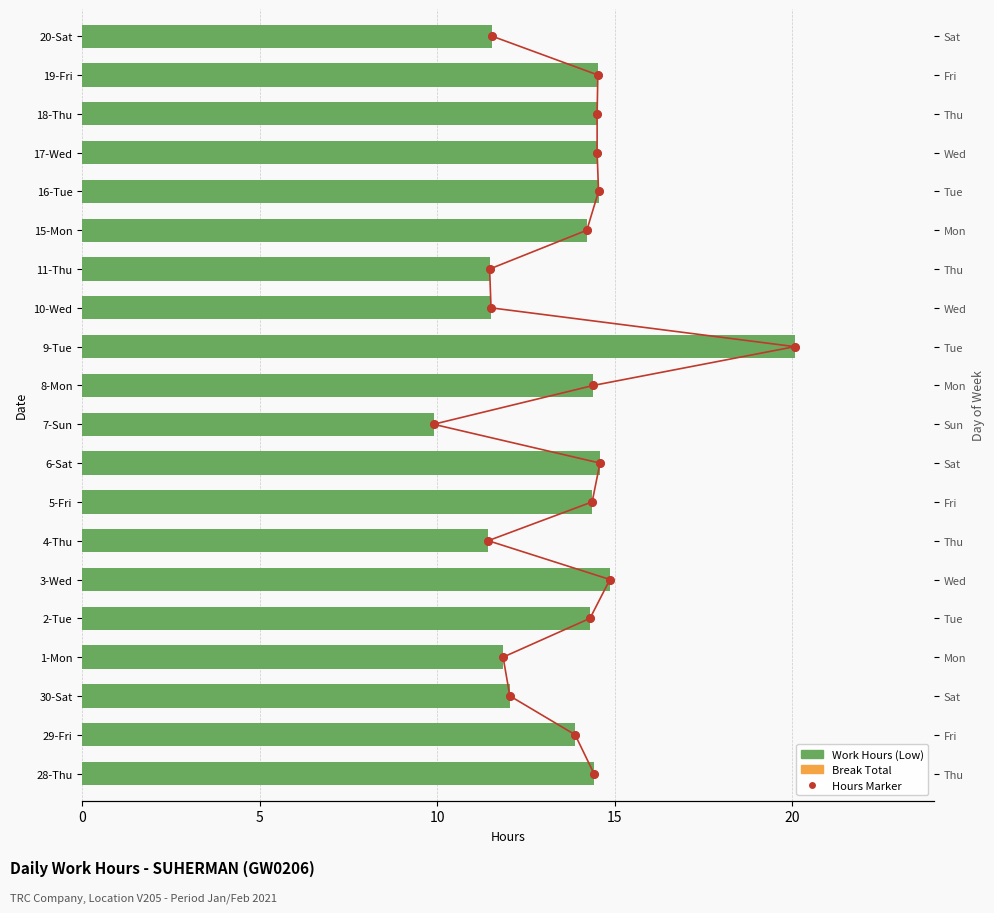

Which series reaches the minimum Y coordinate?

Hours Marker